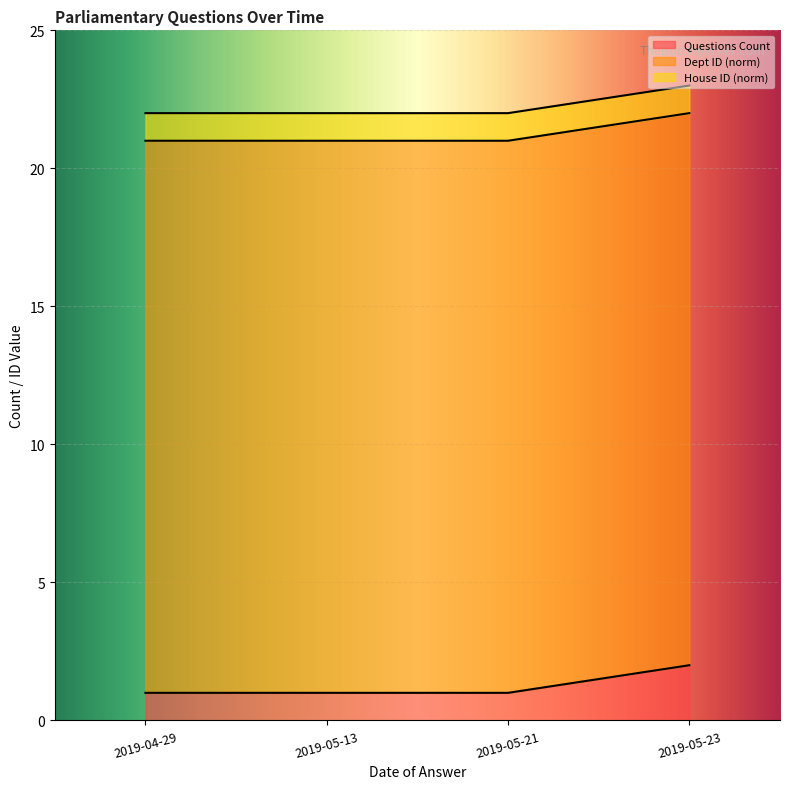

Is the value of Dept ID (norm) at 2019-05-13 greater than the value of Questions Count at 2019-04-29?

Yes